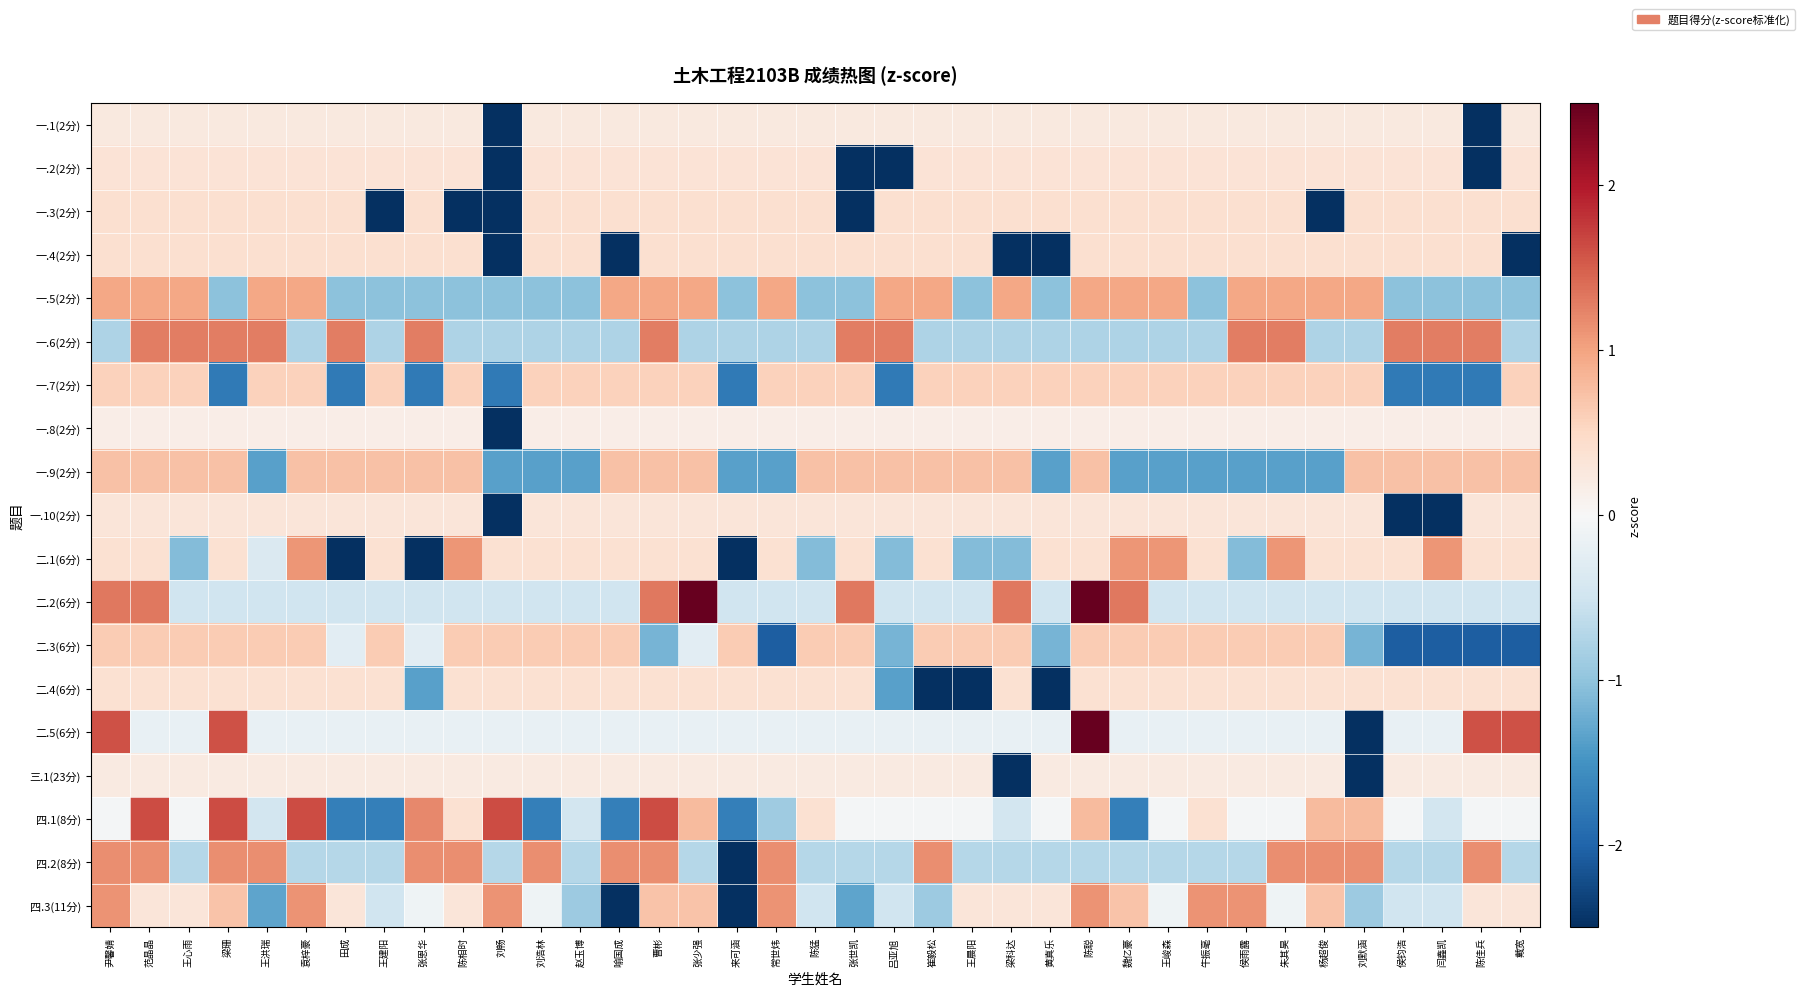

List the series in order of their peak value, lowest first.

一.8(2分), 三.1(23分), 一.1(2分), 一.10(2分), 一.2(2分), 二.4(6分), 一.4(2分), 一.3(2分), 一.7(2分), 二.3(6分), 一.9(2分), 一.5(2分), 二.1(6分), 四.3(11分), 四.2(8分), 一.6(2分), 四.1(8分), 二.2(6分), 二.5(6分)